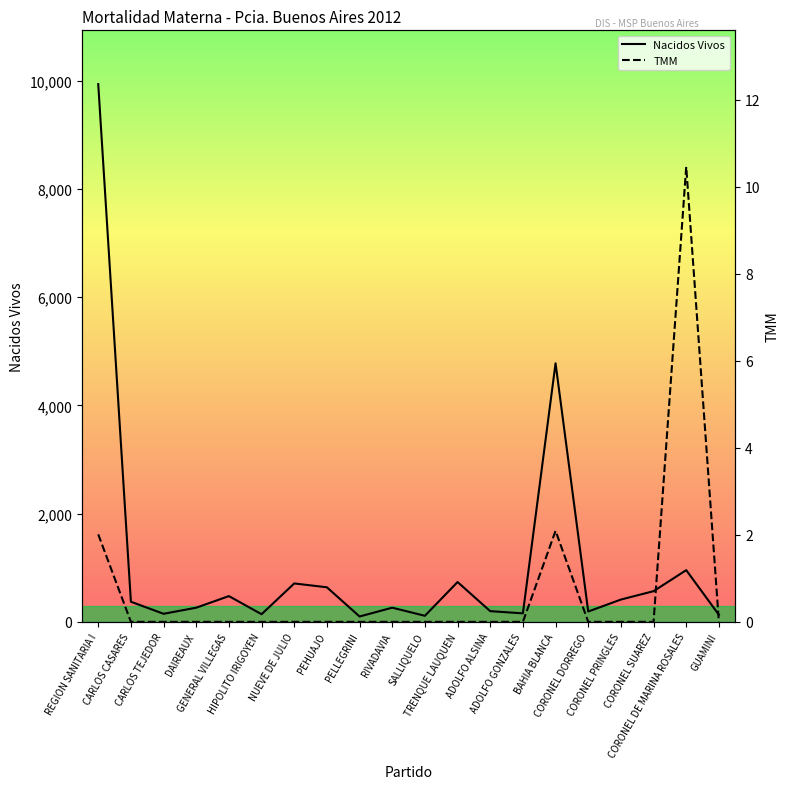

True or false: Nacidos Vivos has a value of 567.0 at CORONEL SUAREZ.

True